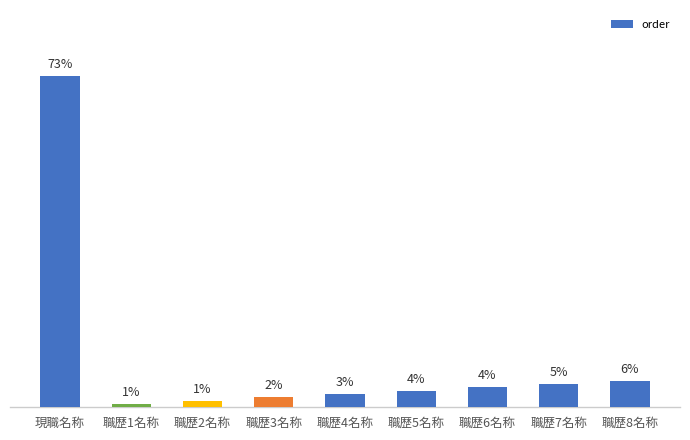

Between 職歴3名称 and 職歴5名称, which is larger?

職歴5名称